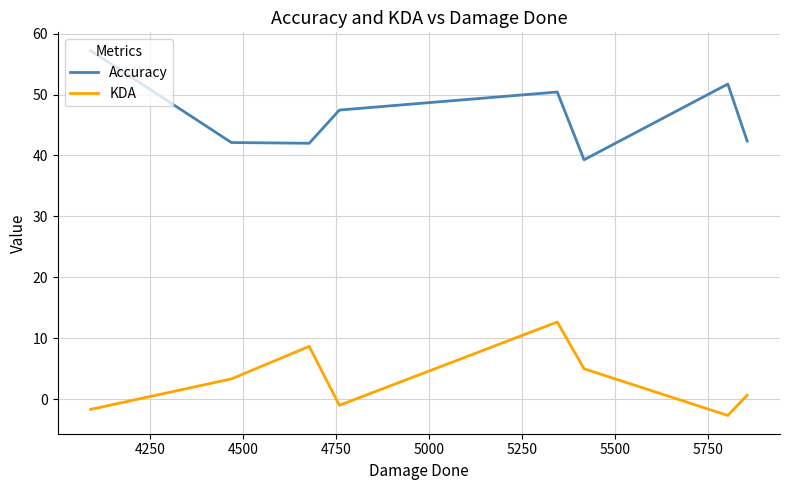

What are all the series names shown in the legend?

Accuracy, KDA